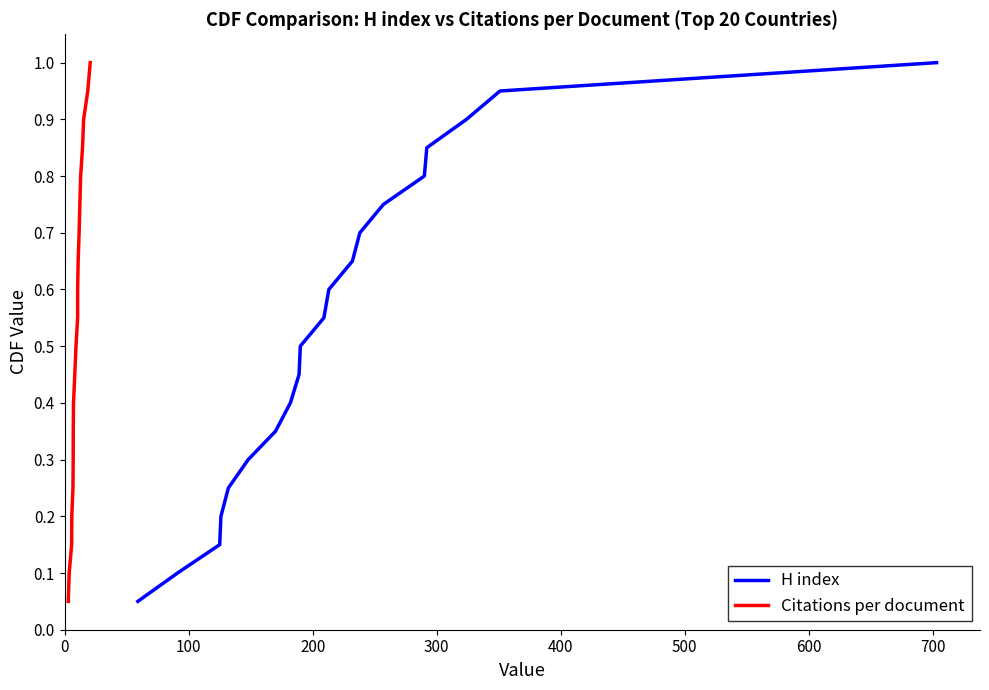

What is the highest value of the H index series?

1.0